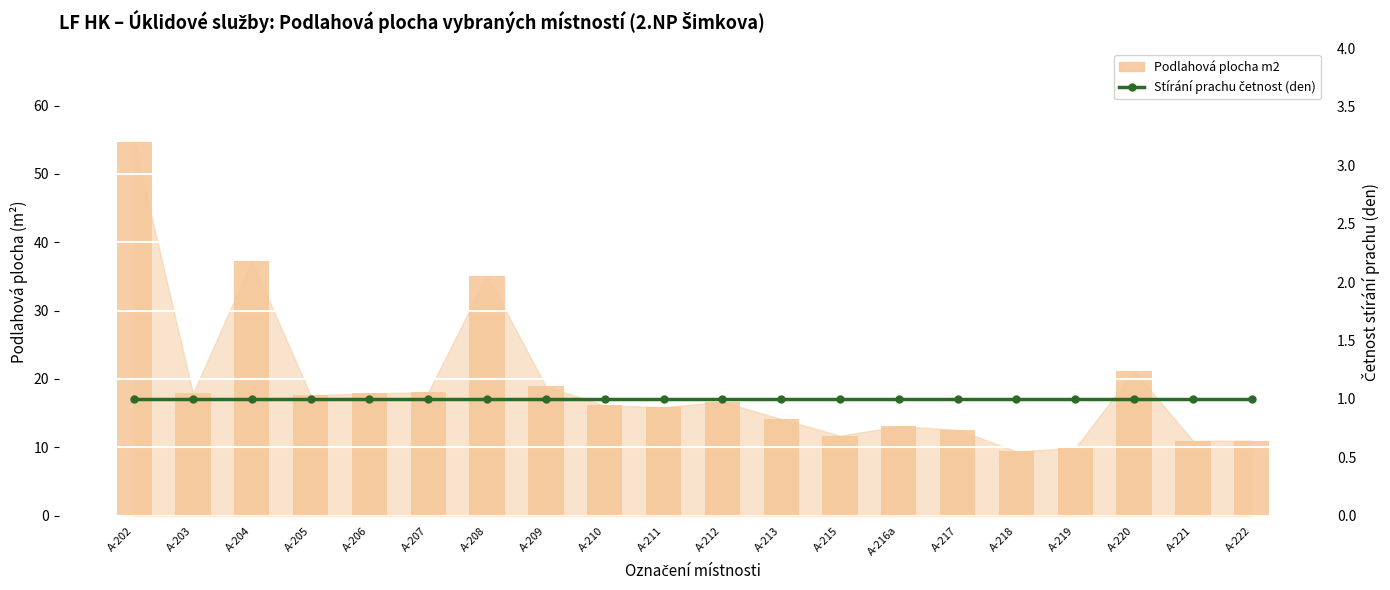

Is it true that Podlahová plocha m2 equals 14.6 at A-222?

False